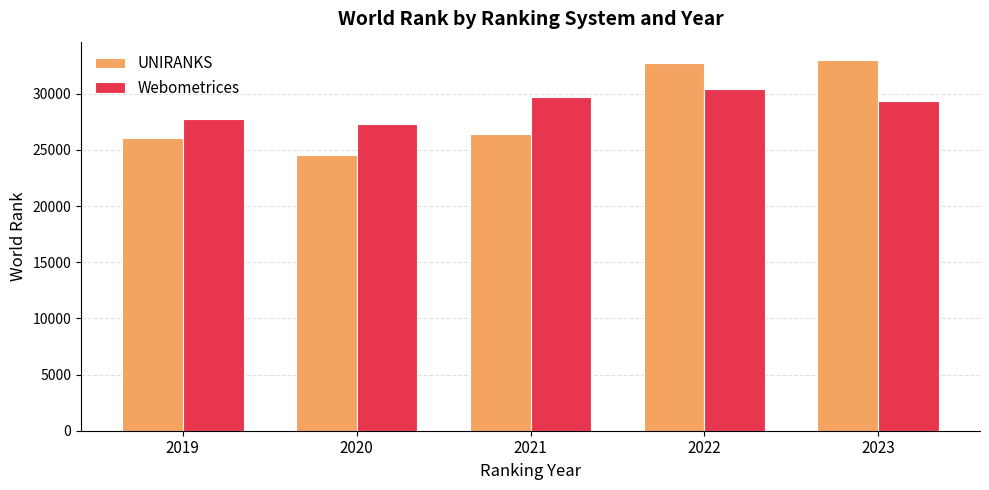

What is the average value of the Webometrices series?

28924